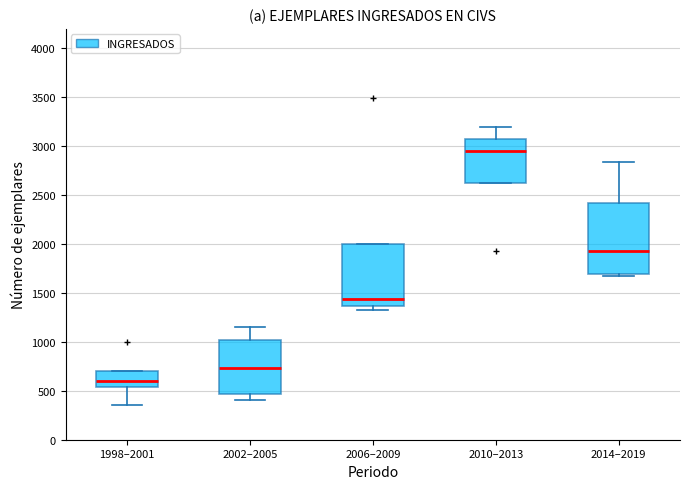

Where is the upper edge of the box for 2006–2009 on the y-axis? The values are not printed on the chart, so give them approximately, as read against the axis.

2000